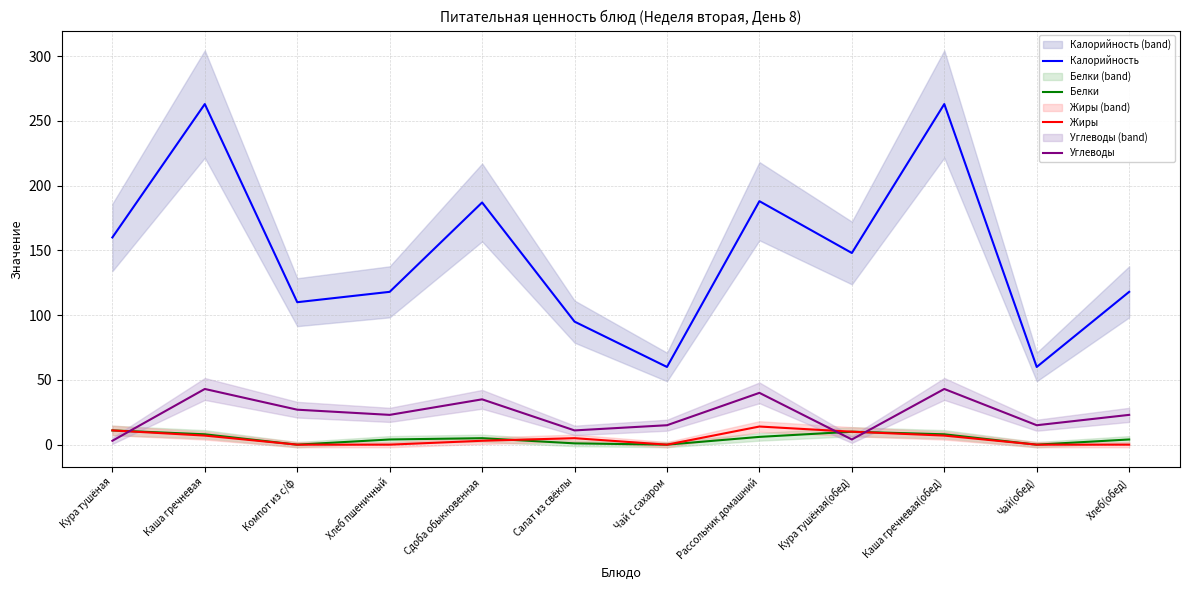

Rank the categories by Калорийность value from lowest to highest.

Чай с сахаром, Чай(обед), Салат из свёклы, Компот из с/ф, Хлеб пшеничный, Хлеб(обед), Кура тушёная(обед), Кура тушёная, Сдоба обыкновенная, Рассольник домашний, Каша гречневая, Каша гречневая(обед)